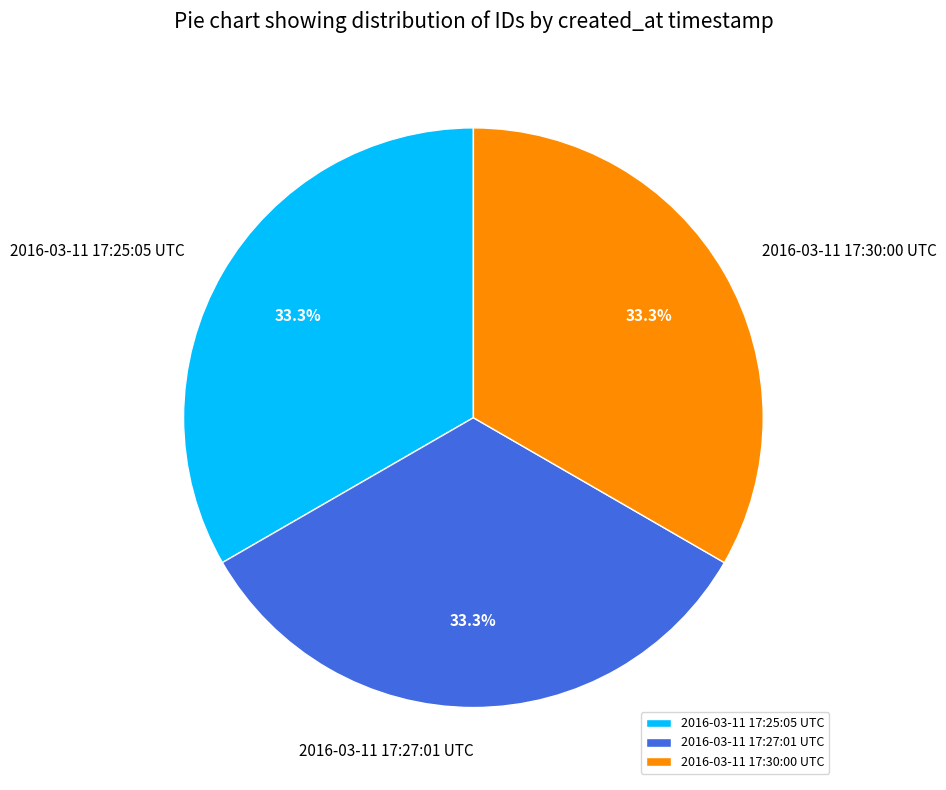

To the nearest percent, what portion does 2016-03-11 17:30:00 UTC represent?

33%